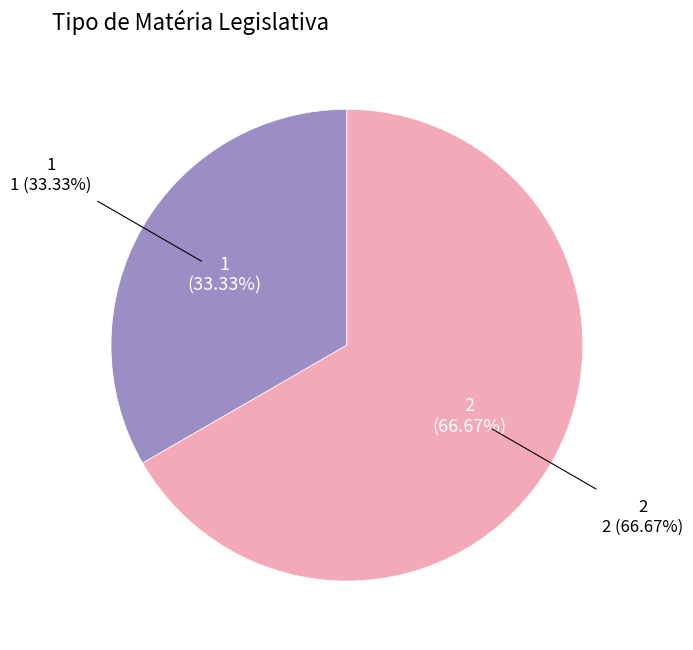

Rank the categories by value from lowest to highest.

1, 2